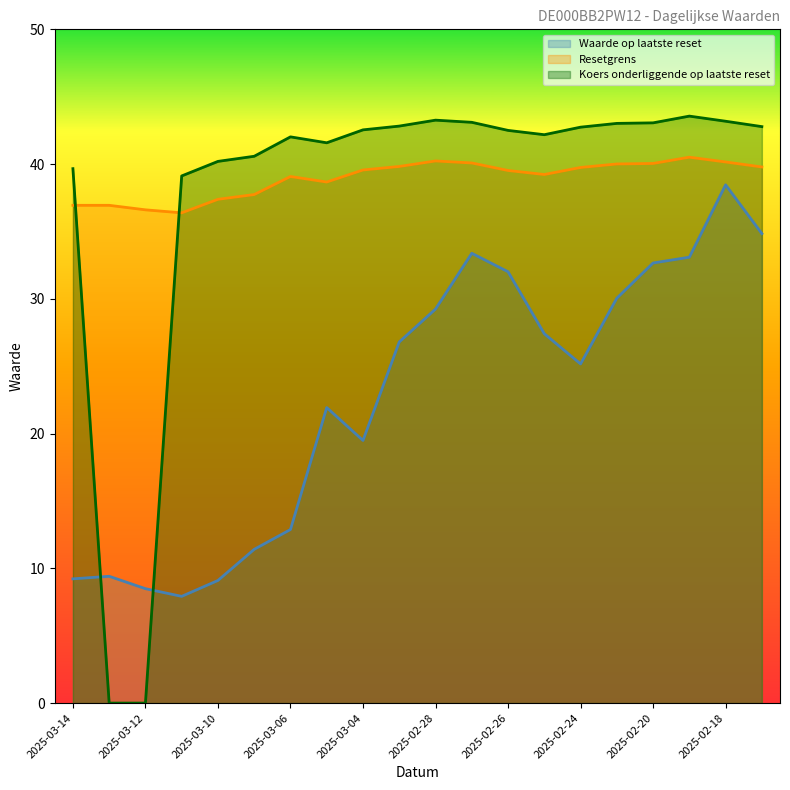

Rank the series by their maximum value, from lowest to highest.

Waarde op laatste reset, Resetgrens, Koers onderliggende op laatste reset